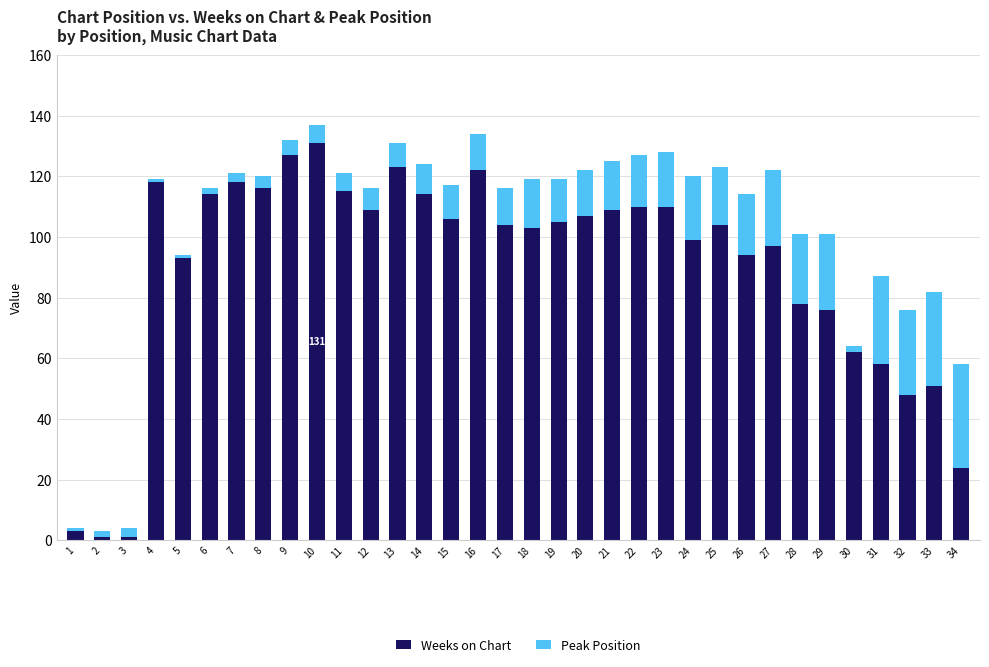

The Weeks on Chart series shows 84 at 32. True or false?

False